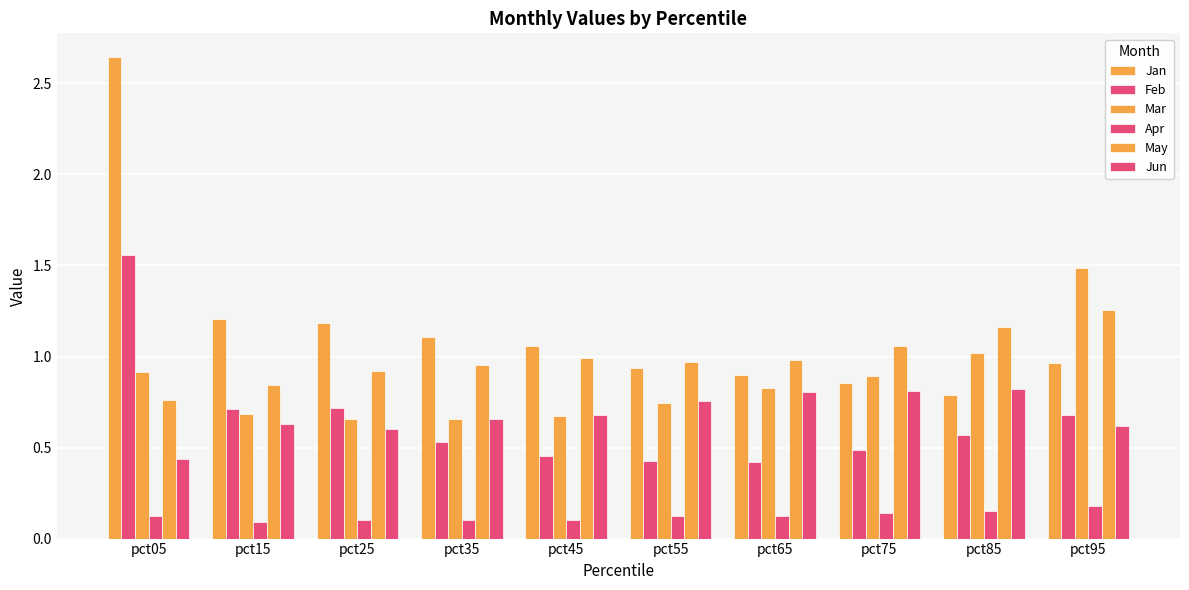

Does the chart contain stacked bars?

No